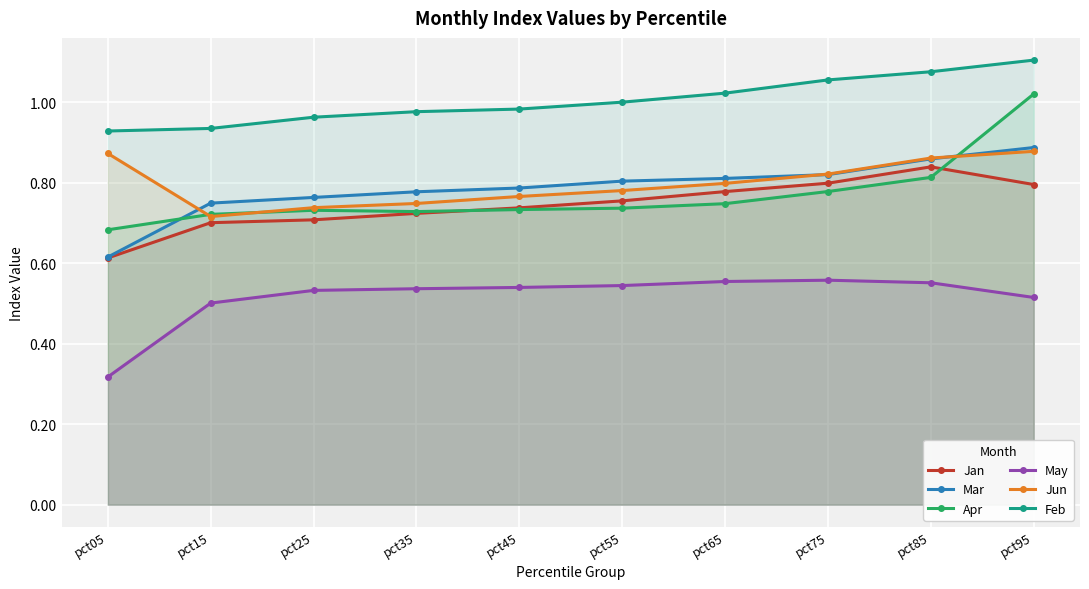

At pct45, list the series in order from smallest to largest.

May, Apr, Jan, Jun, Mar, Feb